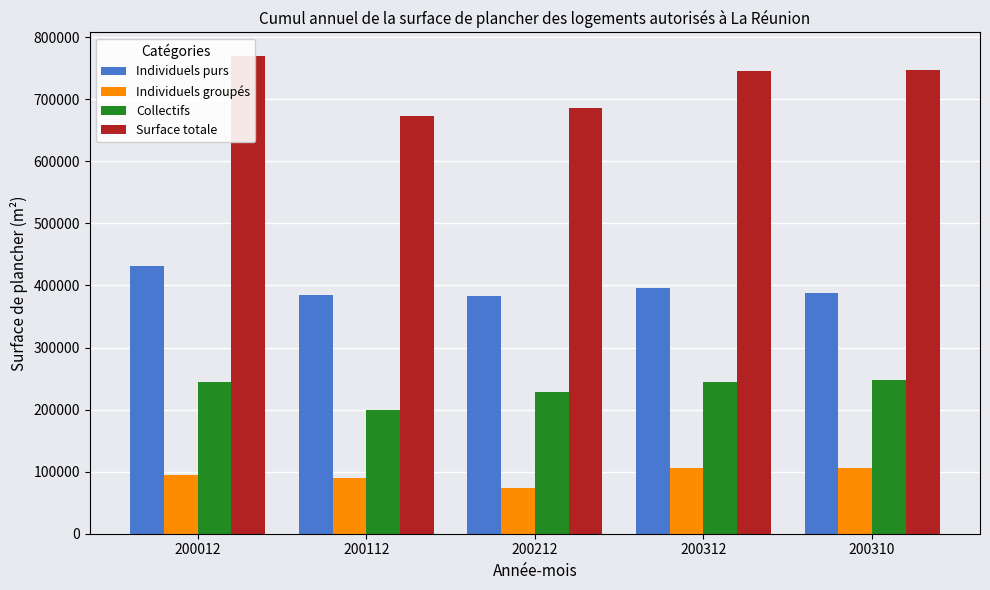

Reading left to right, list all the values displayed in this chart.

Individuels purs: 200012=431520	200112=385070	200212=383100	200312=395790	200310=388170
Individuels groupés: 200012=94090	200112=89170	200212=74450	200312=105910	200310=105830
Collectifs: 200012=243700	200112=198760	200212=227910	200312=244200	200310=247680
Surface totale: 200012=769330	200112=673010	200212=685490	200312=745920	200310=746770